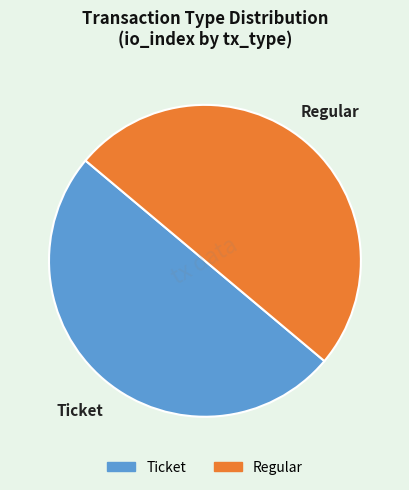

Combined, do Ticket and Regular account for over 50%?

Yes